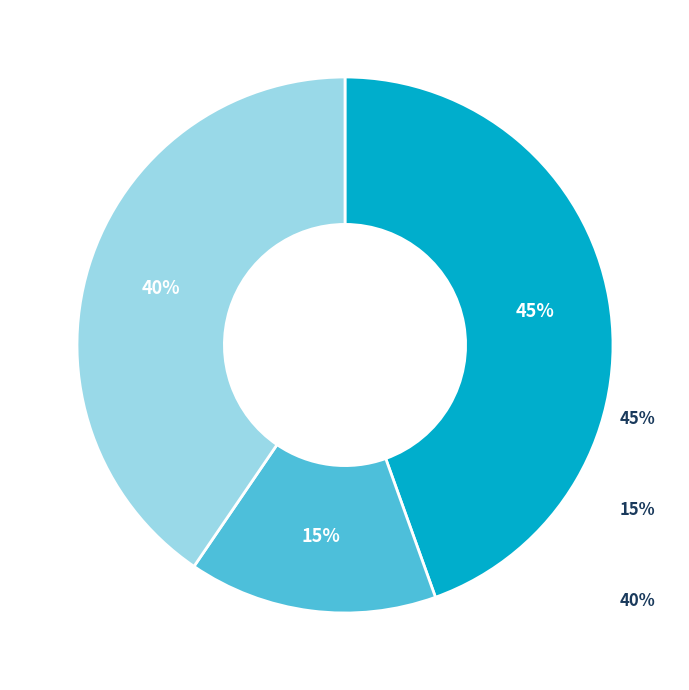

How many segments does this pie chart have?

3